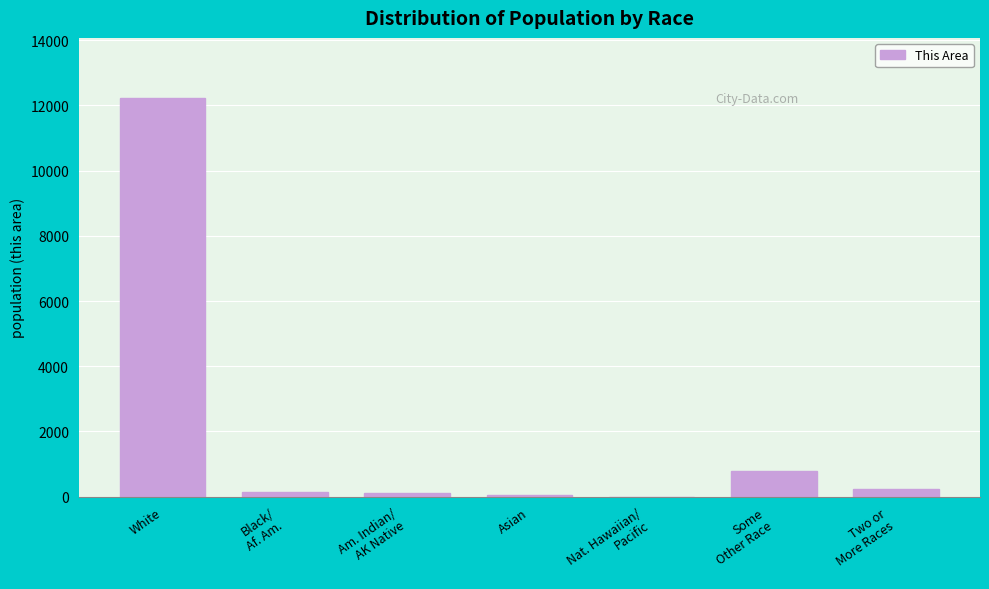

True or false: the data shows 20066 at White.

False